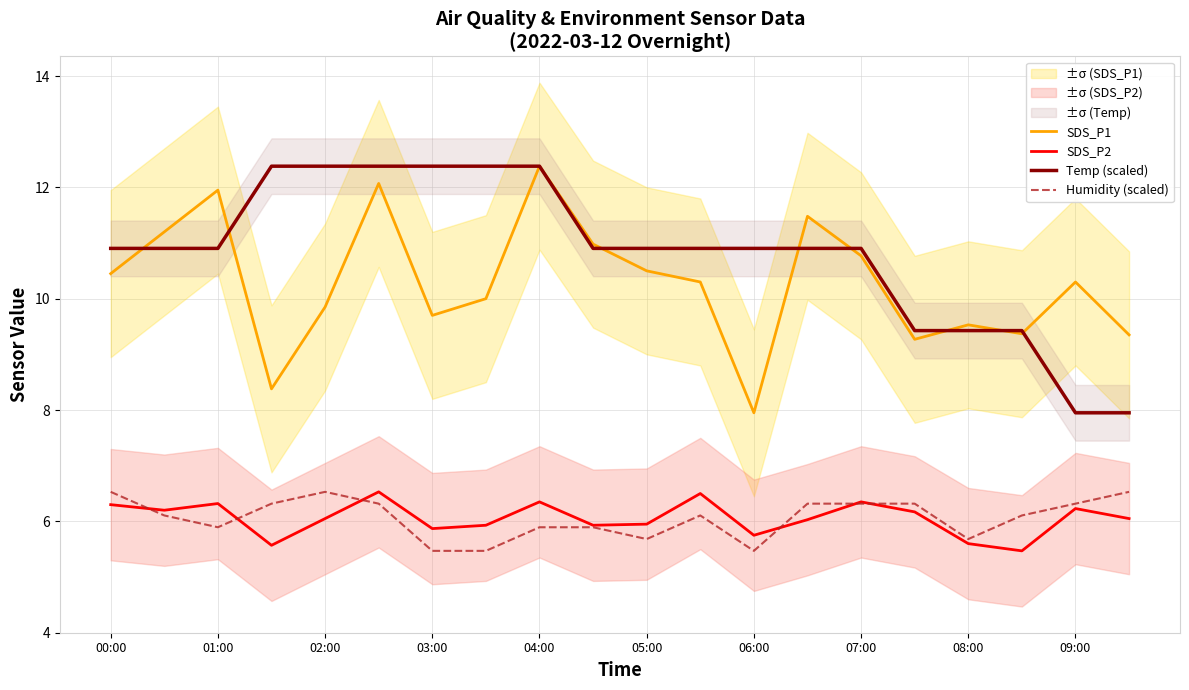

Where is the first local minimum for Humidity (scaled)?

01:00